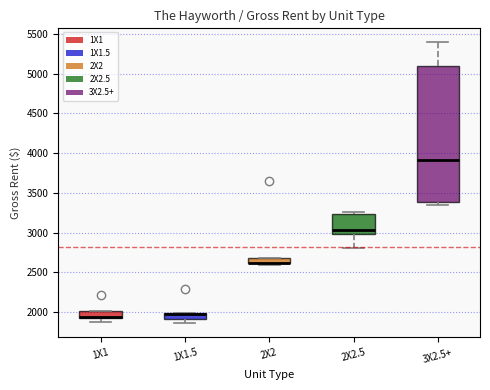

Where is the upper edge of the box for 1X1 on the y-axis? The values are not printed on the chart, so give them approximately, as read against the axis.

2000